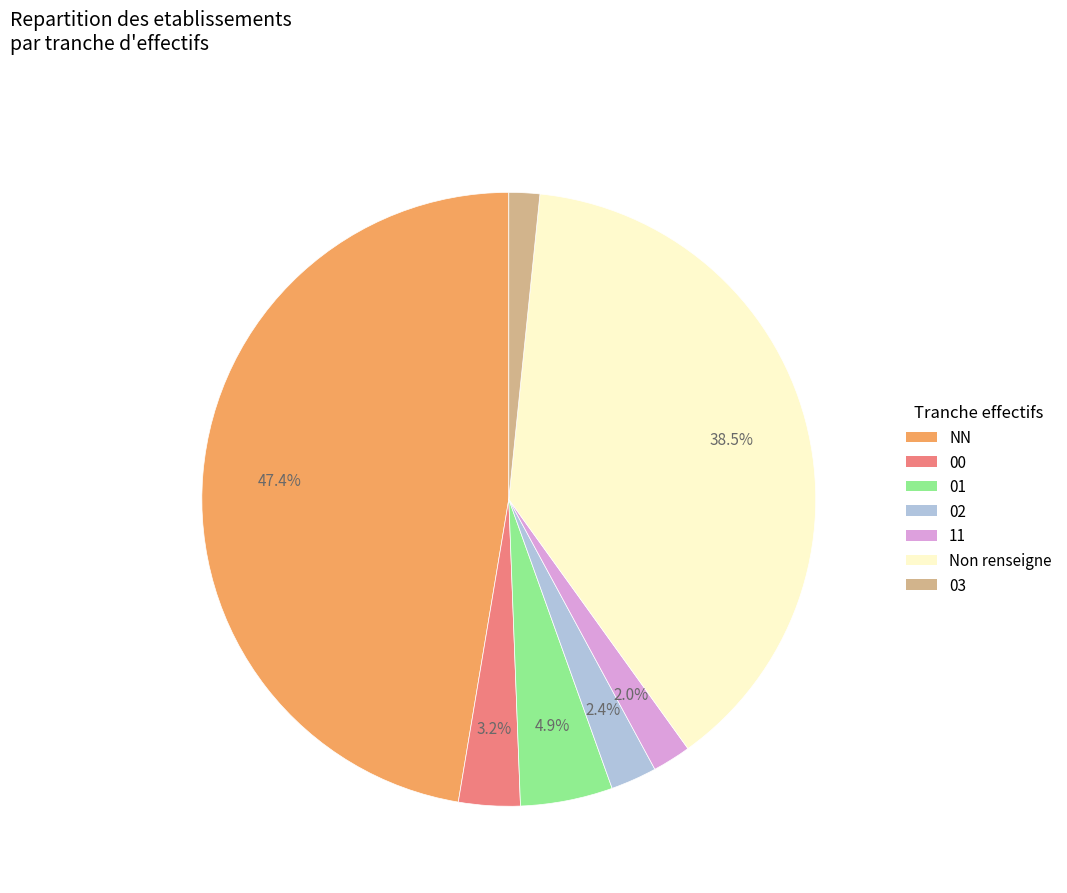

Does any single category account for the majority?

No